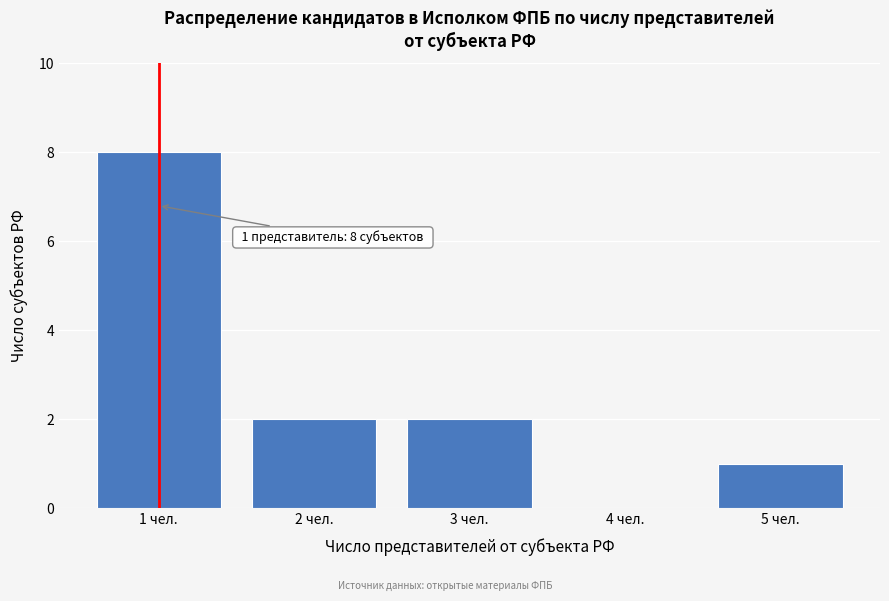

Reading left to right, list all the values displayed in this chart.

1 чел.=8	2 чел.=2	3 чел.=2	4 чел.=0	5 чел.=1